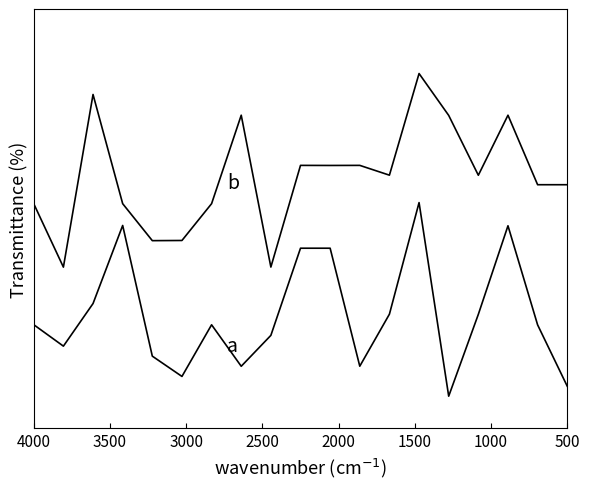

At how many categories does at least one series exceed 70?

12